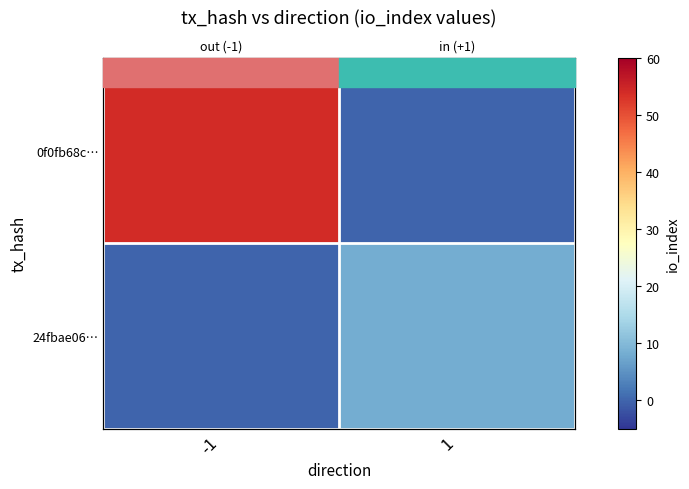

List the series in order of their peak value, highest first.

0f0fb68c…, 24fbae06…